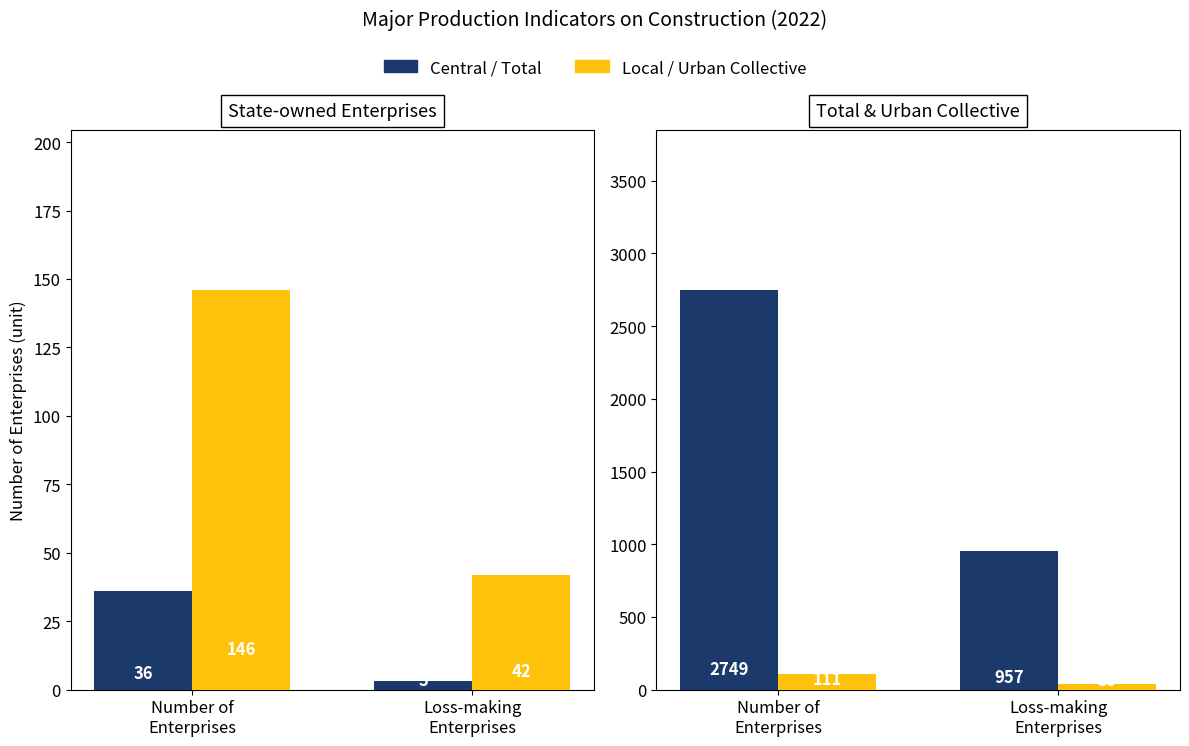

List the series in order of their peak value, lowest first.

Central, Urban Collective, Local, Total